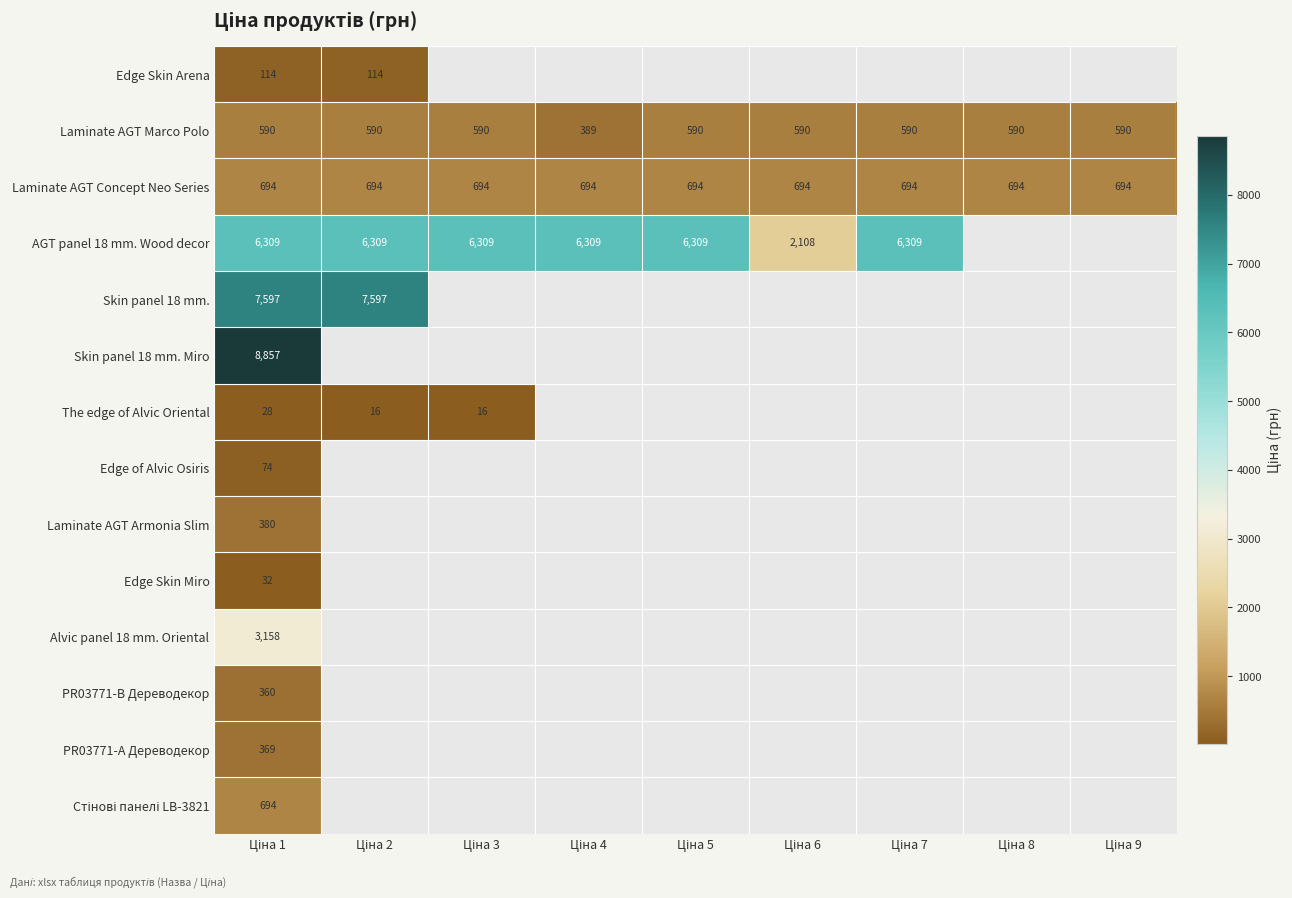

What is the sum of all Laminate AGT Marco Polo values?

5109.0